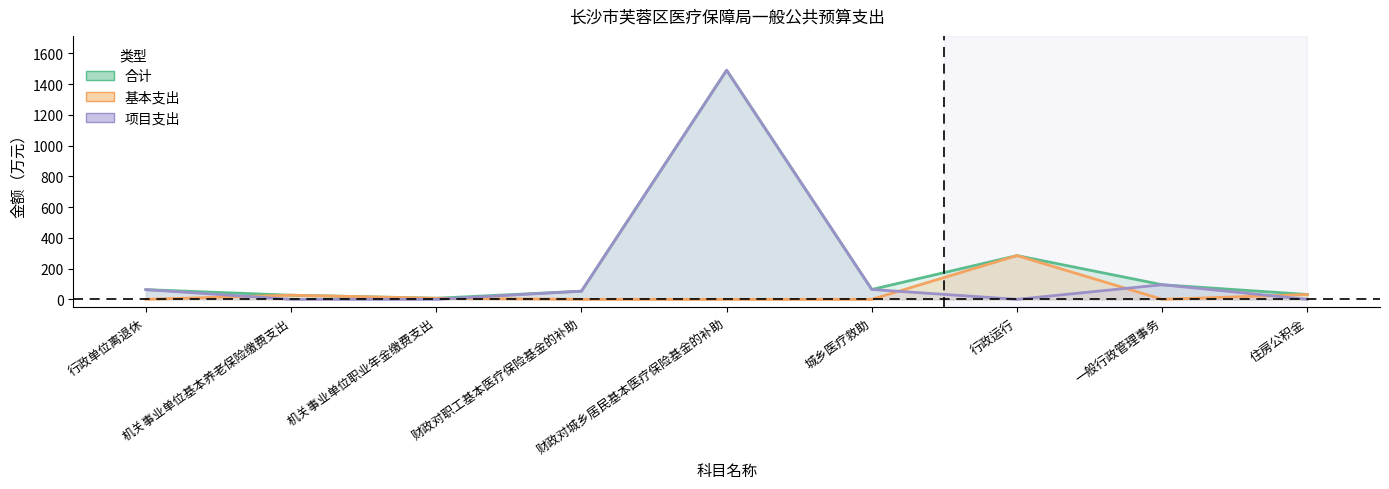

Which label corresponds to the smallest value in the chart?

行政单位离退休